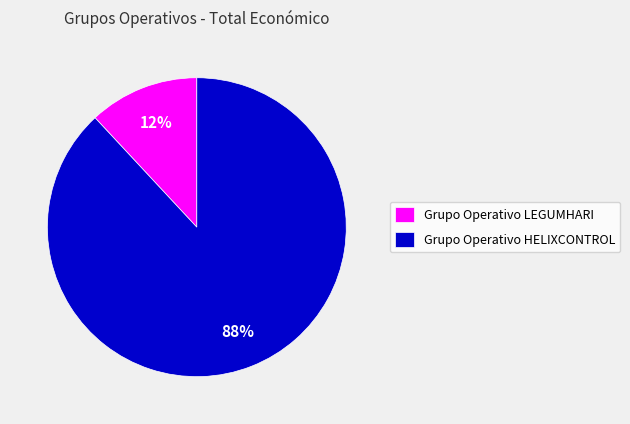

Which category has the smallest portion of the pie?

Grupo Operativo LEGUMHARI